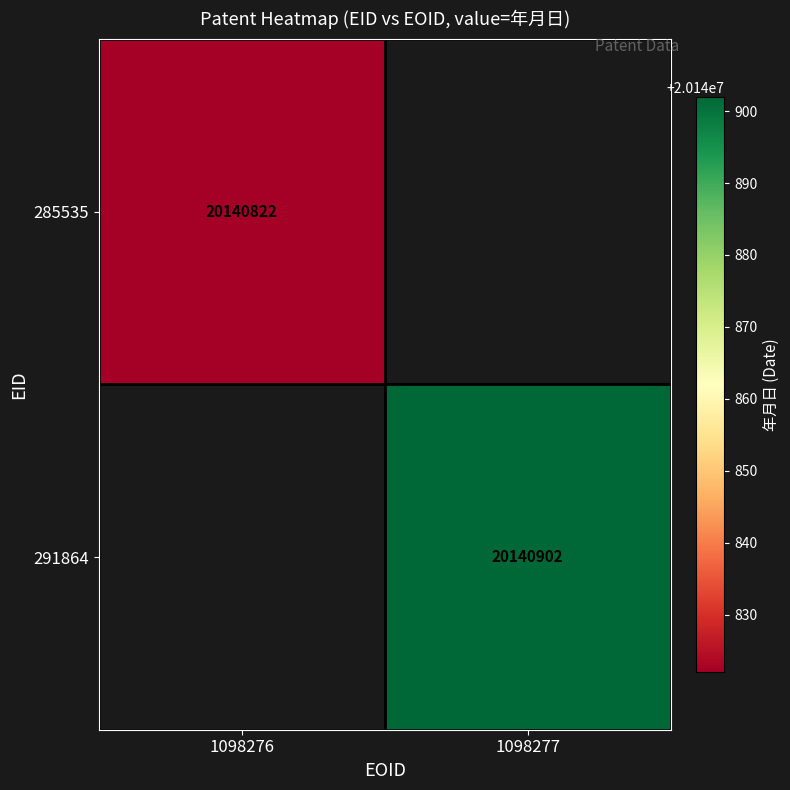

Which has a higher value, 1098276 or 1098277?

1098277